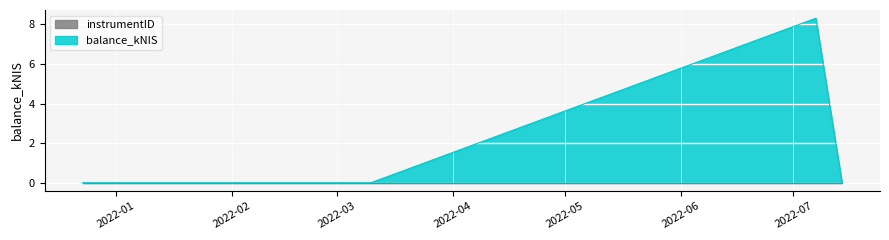

List the labels in order of value, largest first.

2022-07-07, 2021-12-23, 2022-03-10, 2022-07-14